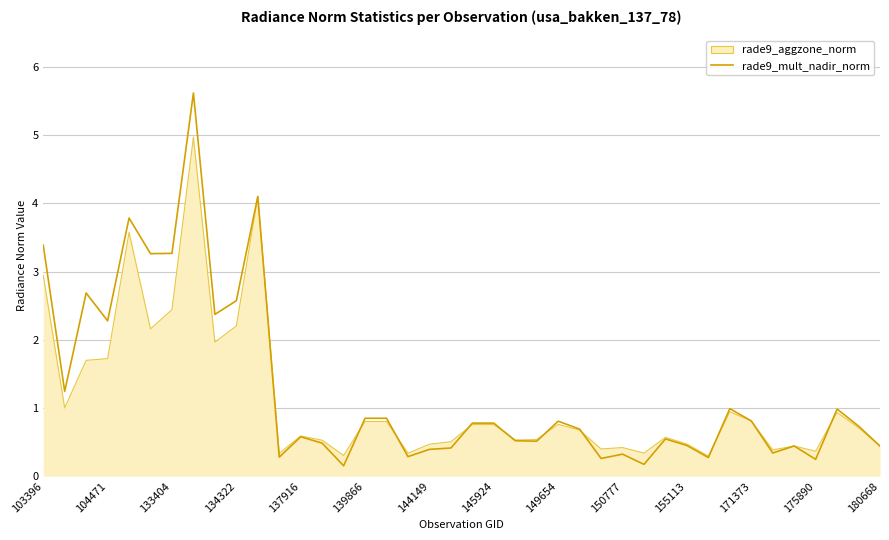

Which series has the widest spread of values?

rade9_mult_nadir_norm